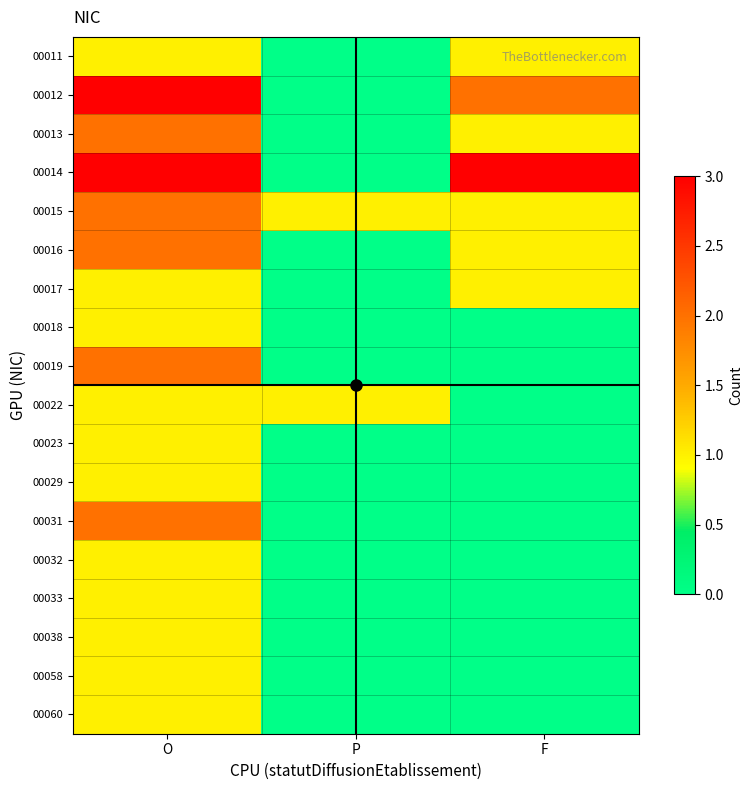

What is the total value across all series at P?

2